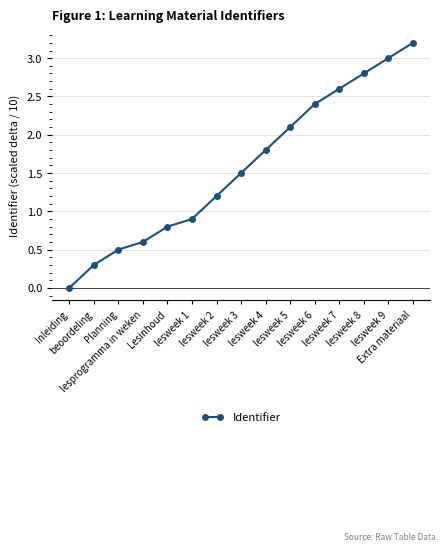

What is the change in value from Inleiding to lesweek 3?

+1.5